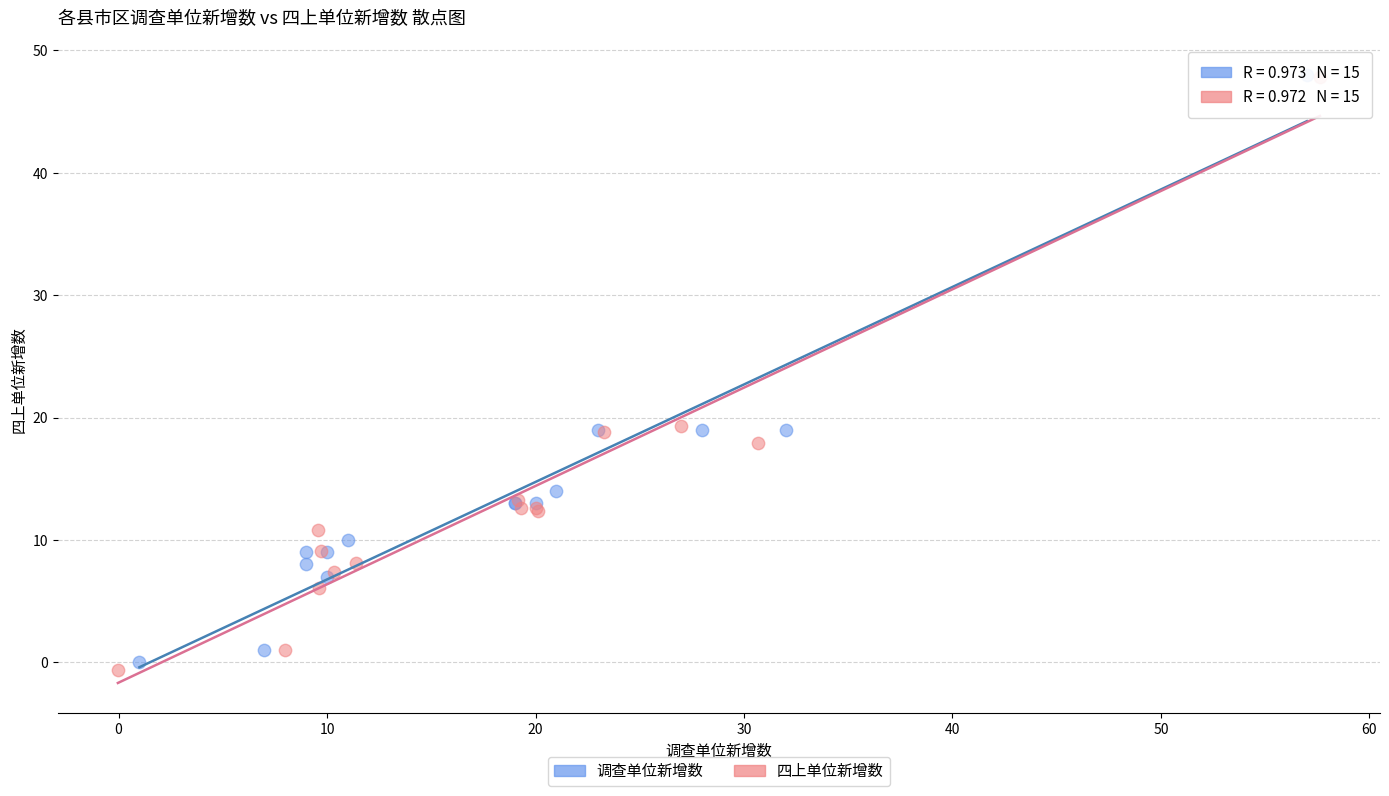

What are all the series names shown in the legend?

调查单位新增数, 四上单位新增数